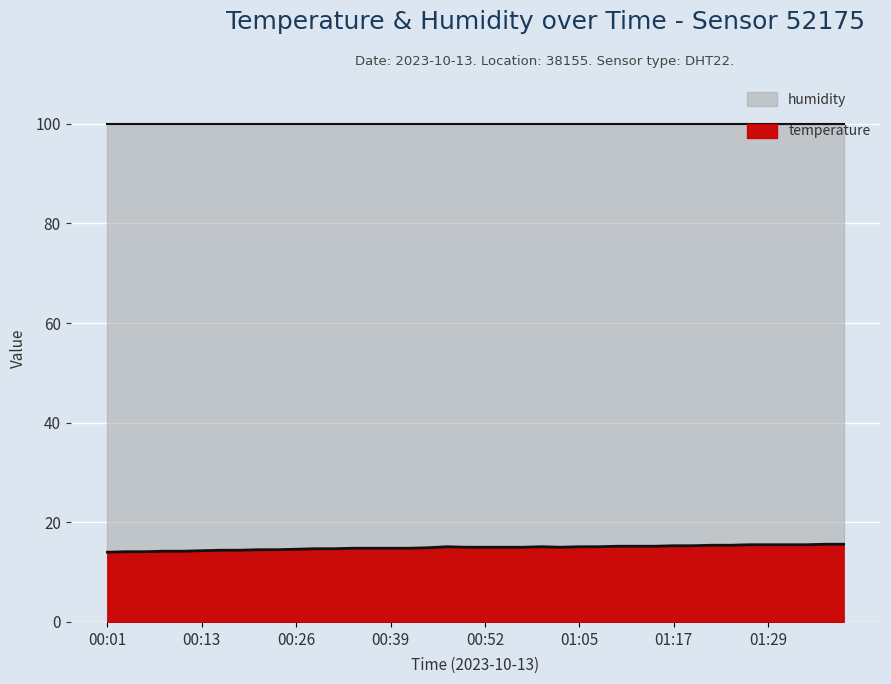

True or false: the data shows 14.8 at 00:42.

True